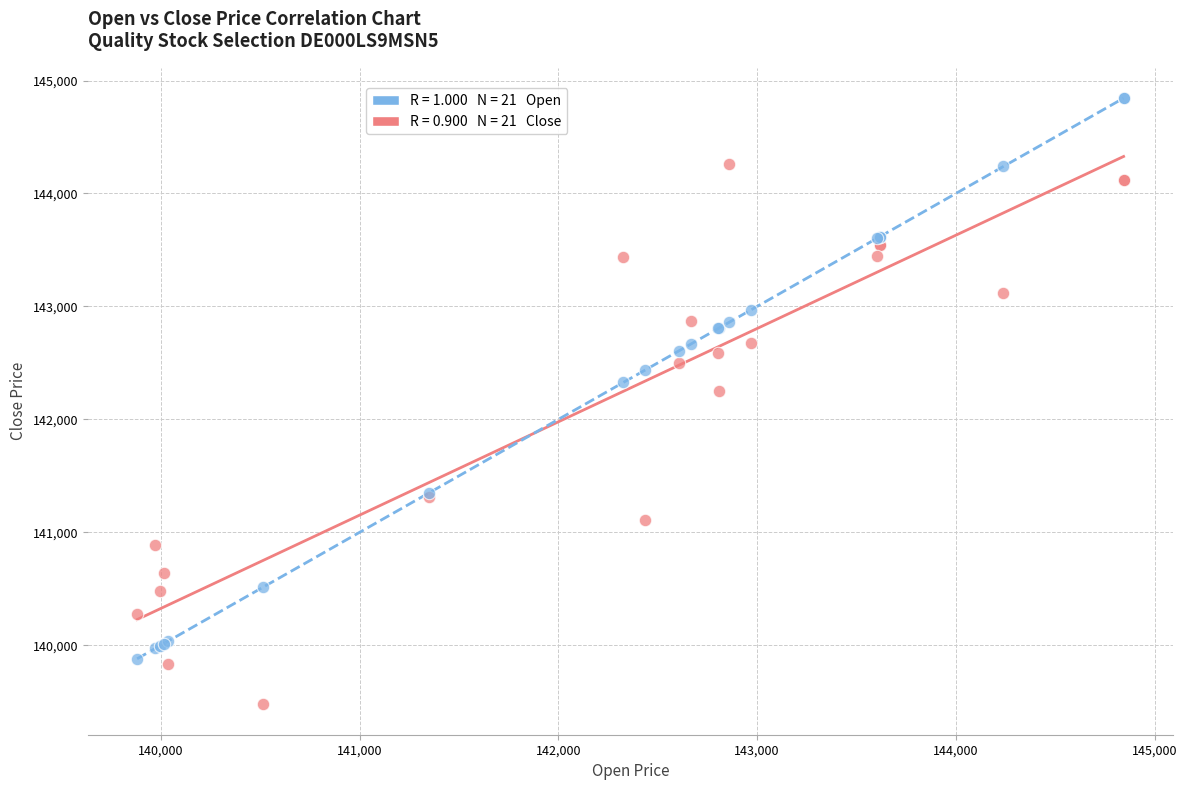

Across all series, what Y value is closest to 142160?

142253